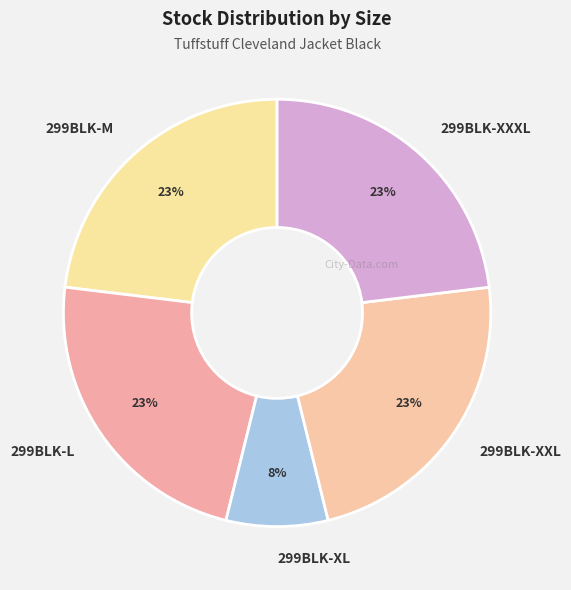

Which slice is the smallest?

299BLK-XL